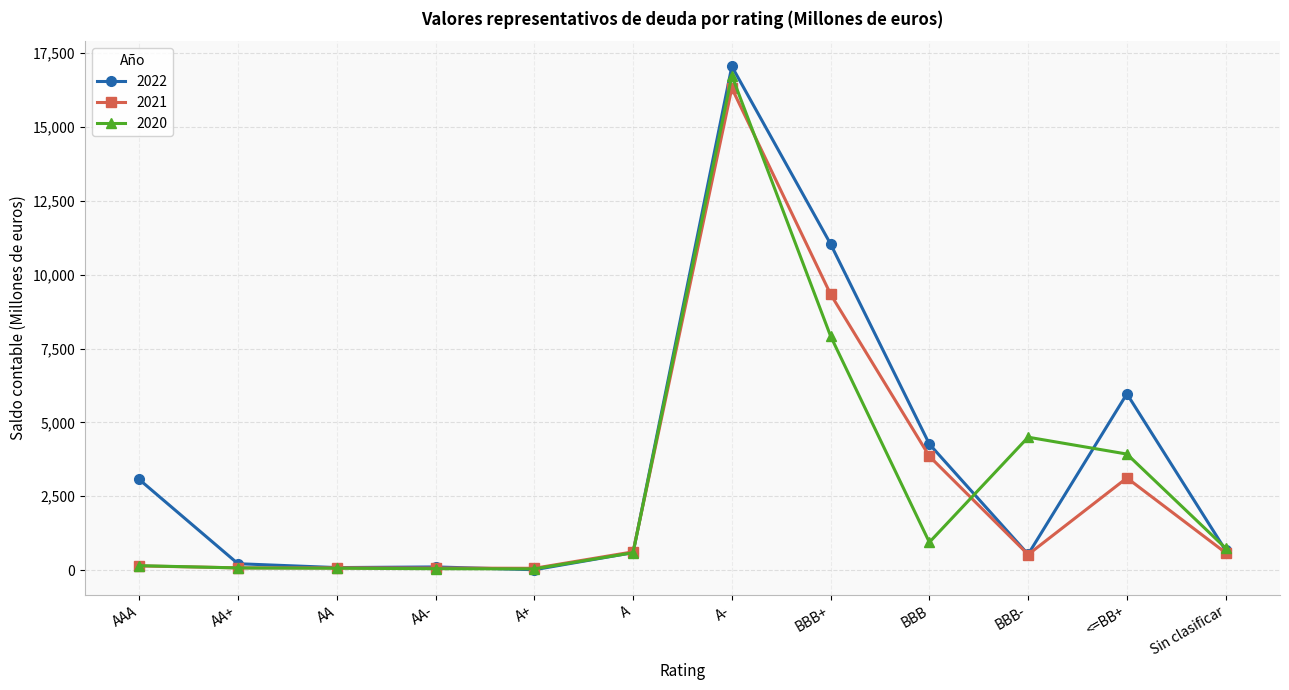

True or false: 2022 has a value of 667 at Sin clasificar.

True